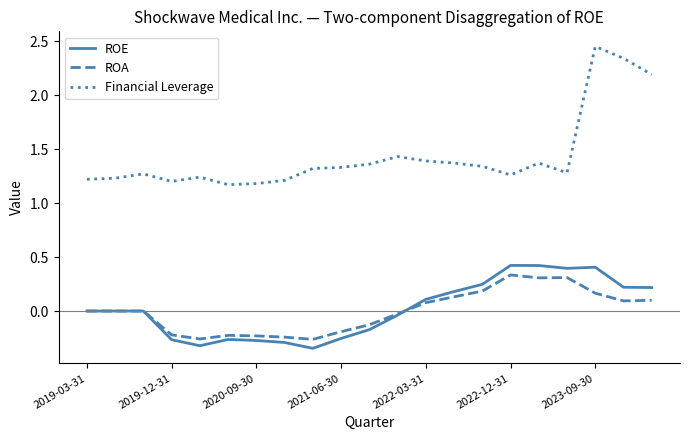

Which series has the widest spread of values?

Financial Leverage